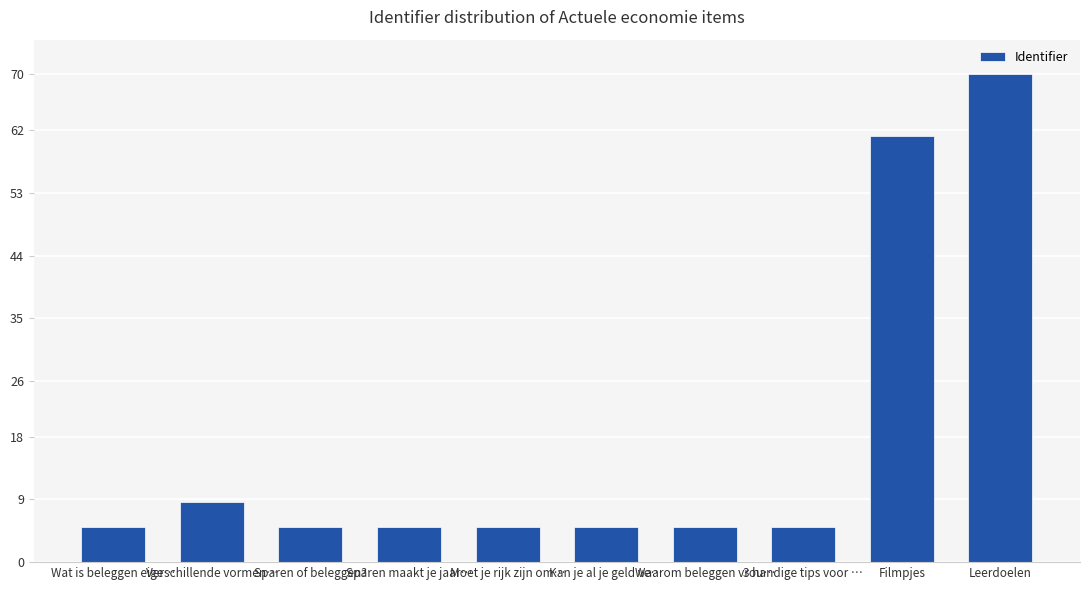

Reading right to left, transcribe all the data shown in this chart.

70.0	61.2	5.0	5.0	5.0	5.0	5.0	5.0	8.7	5.0